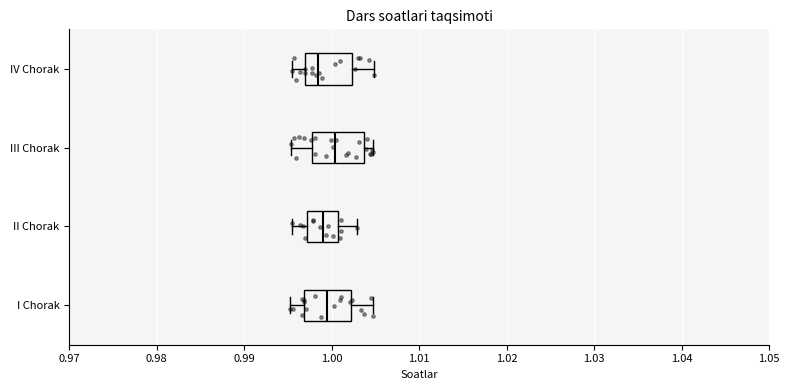

Reading bottom to top, read every box against the x-axis: the position of its median line, the range the box covers, and the ends of its whiskers. The values are not printed on the chart, so give them approximately, as read against the axis.

I Chorak: median 0.999, box 0.997 to 1.002, whiskers 0.995 to 1.005
II Chorak: median 0.999, box 0.997 to 1.001, whiskers 0.995 to 1.003
III Chorak: median 1.000, box 0.998 to 1.004, whiskers 0.995 to 1.005
IV Chorak: median 0.998, box 0.997 to 1.002, whiskers 0.995 to 1.005